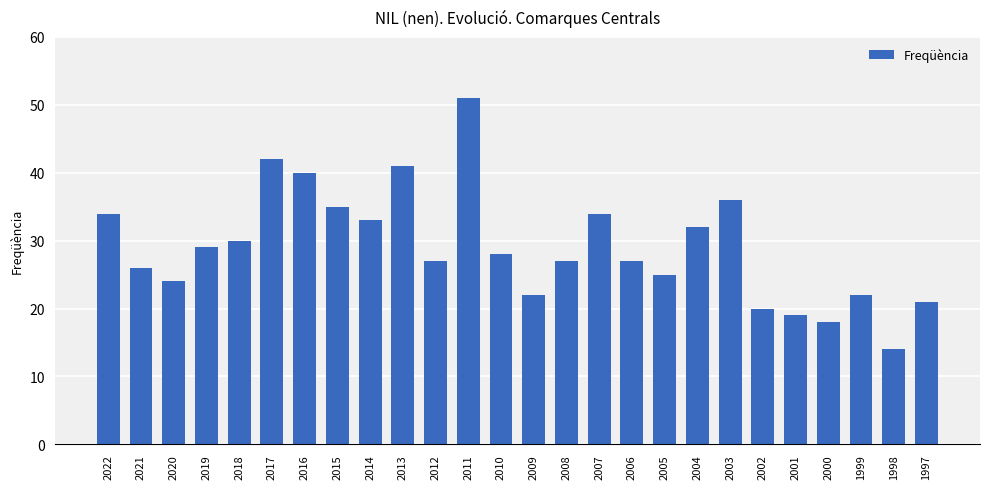

True or false: the data shows 10 at 2002.

False